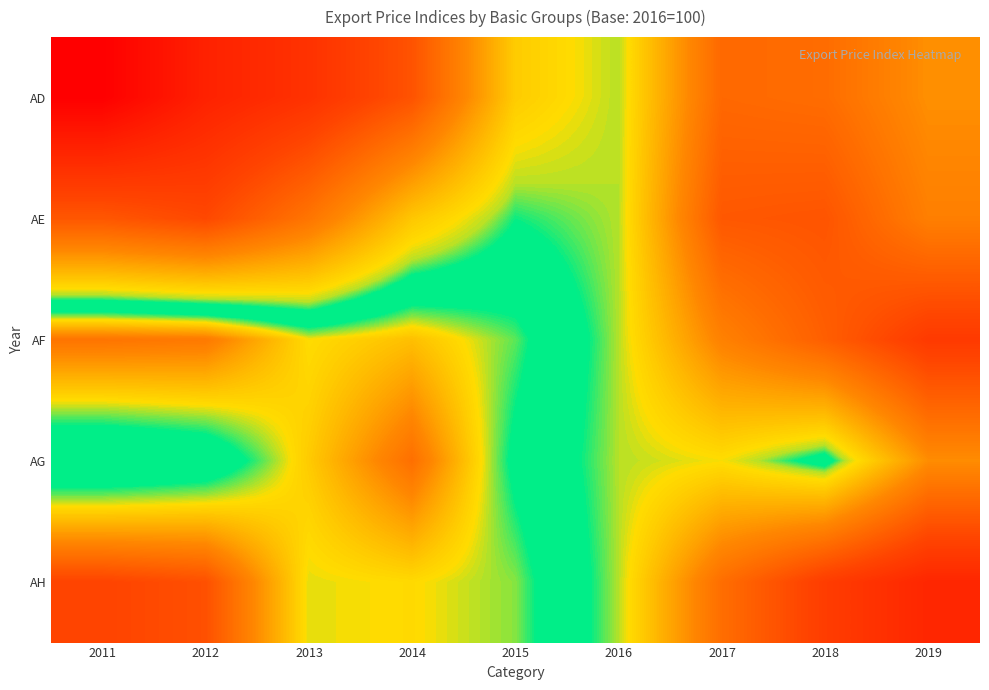

What is the difference between the highest and lowest values at 2015?

2.8